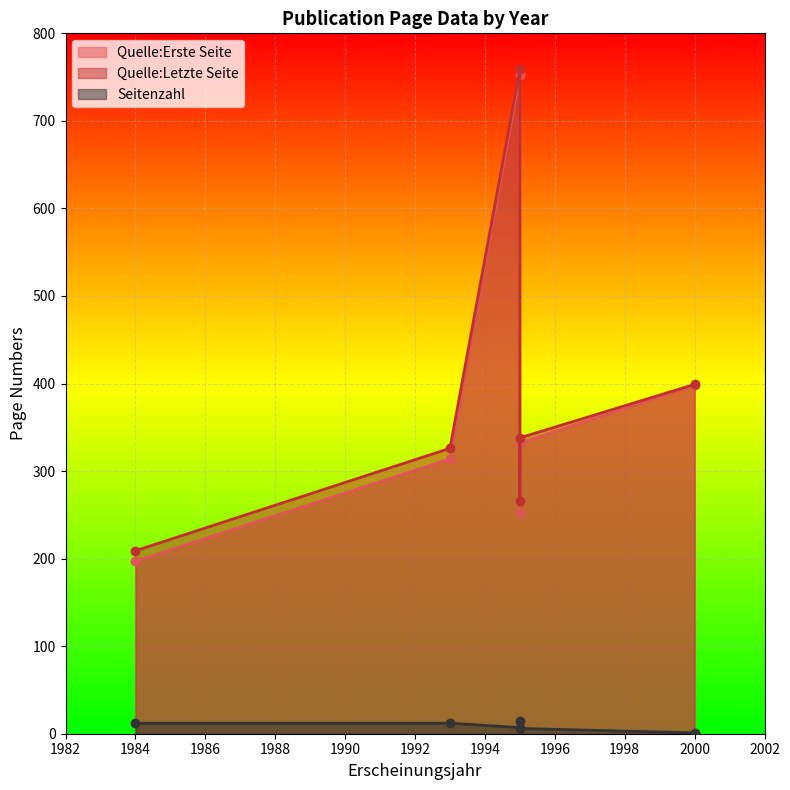

True or false: Quelle:Letzte Seite and Quelle:Erste Seite cross at least once.

False